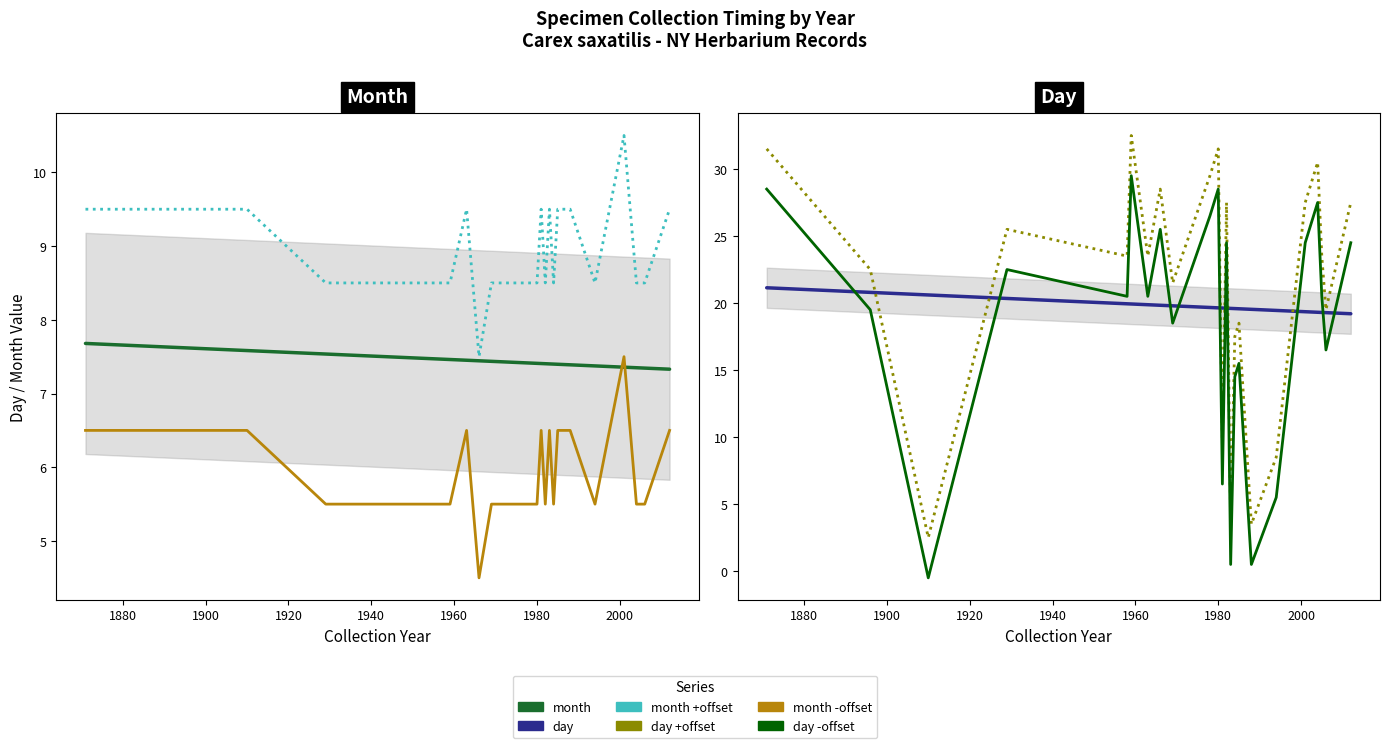

What is the maximum value for Day +offset?

32.5